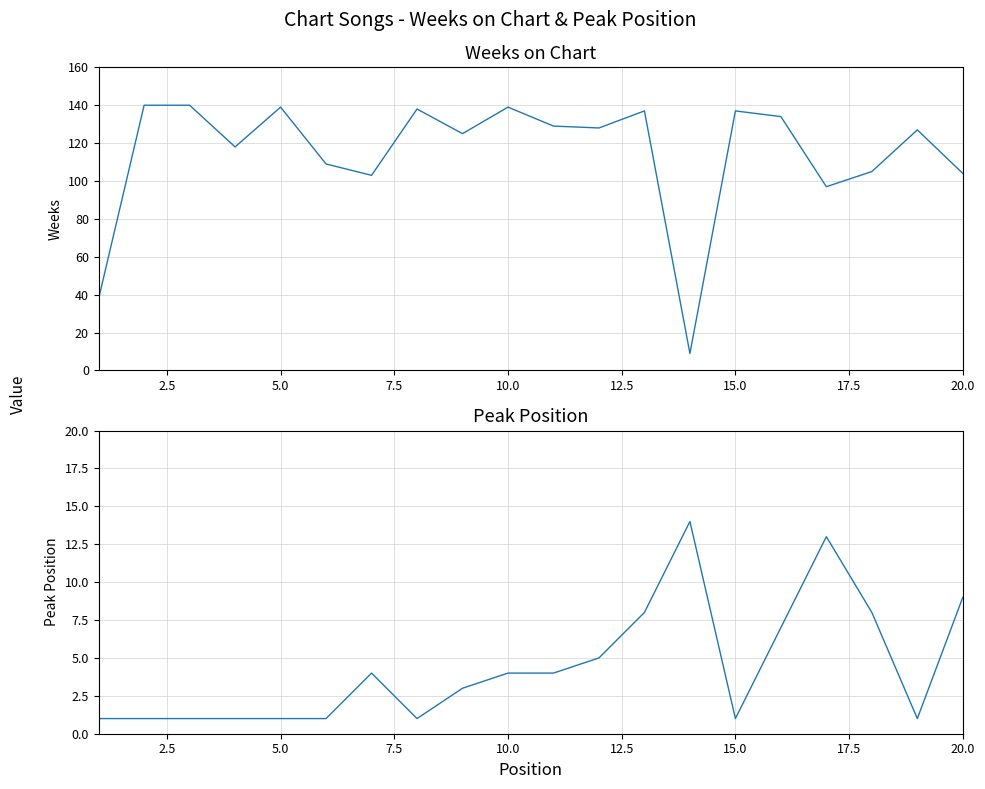

List the series in order of their peak value, highest first.

Weeks on Chart, Peak Position